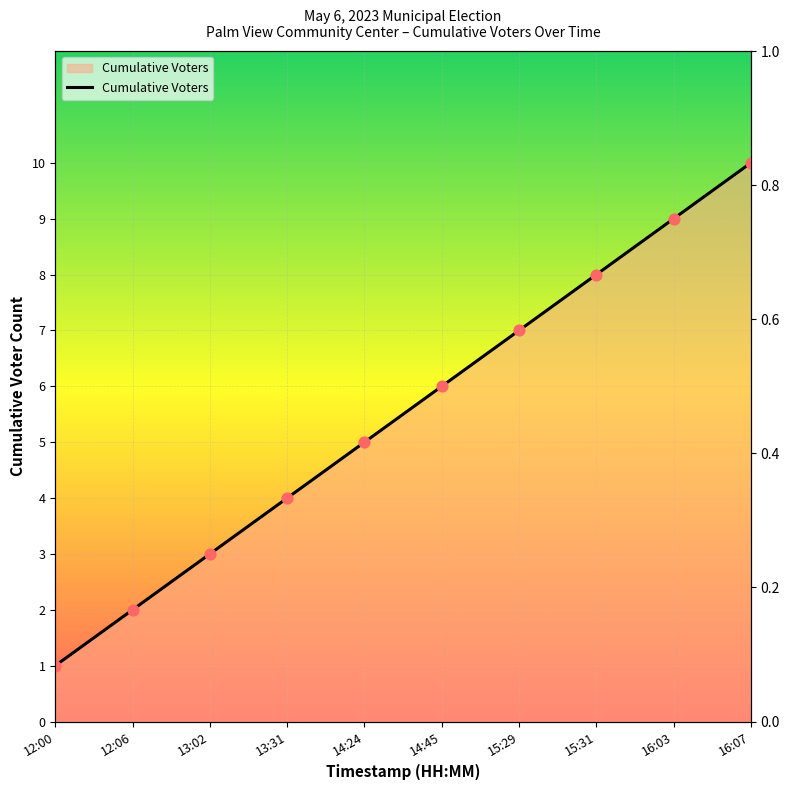

What is the ratio of the value at 15:31 to the value at 12:06?

4.0